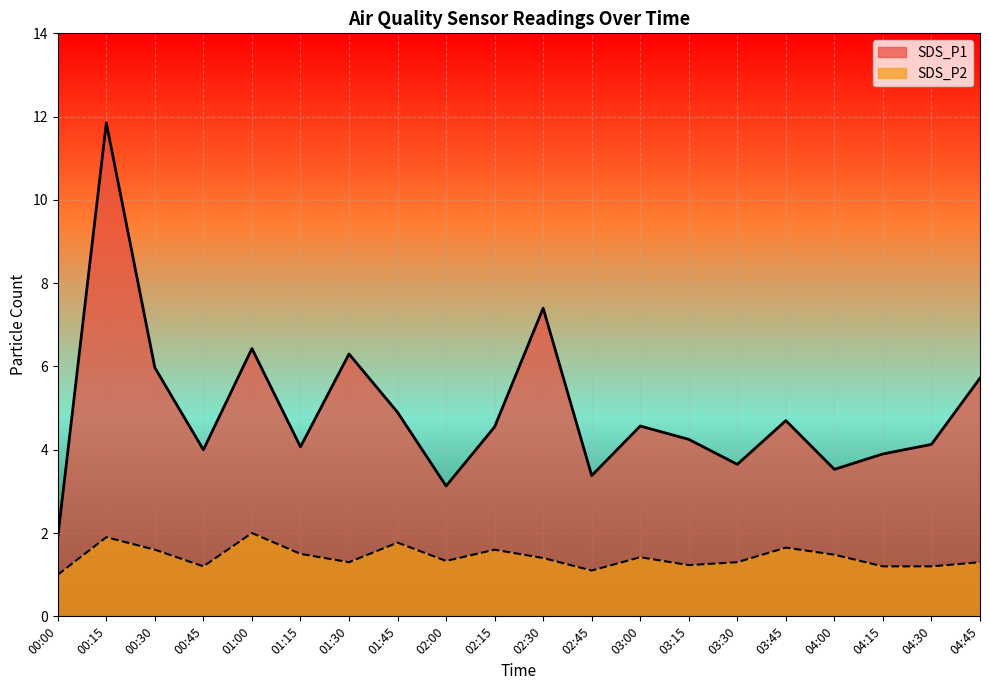

How many values in the SDS_P2 series exceed 1?

19